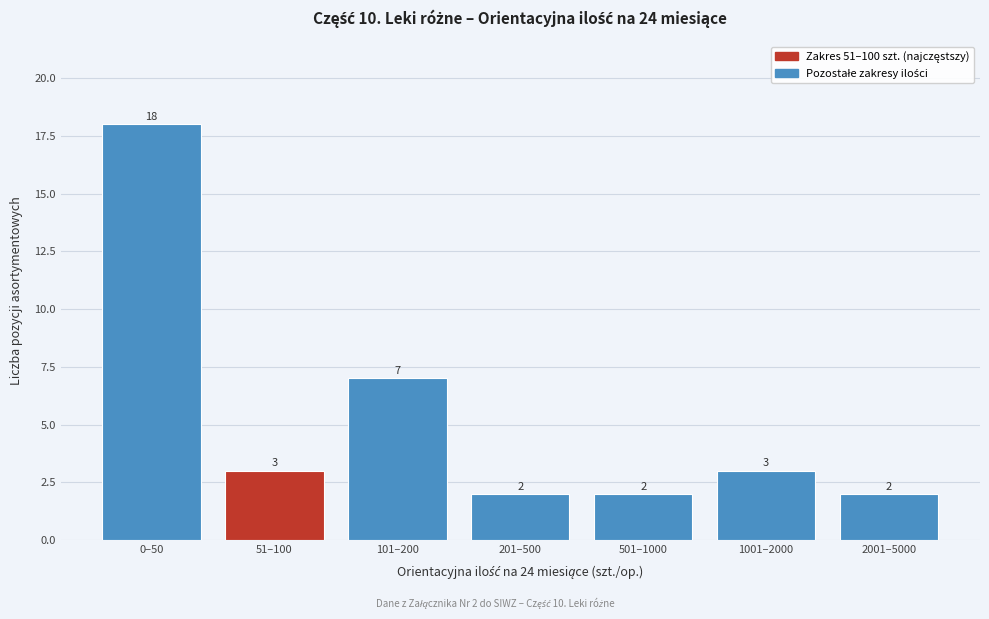

Reading left to right, list all the values displayed in this chart.

18	3	7	2	2	3	2